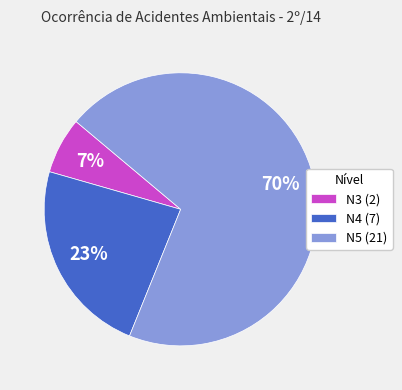

Which category has the biggest portion of the pie?

N5 (21)